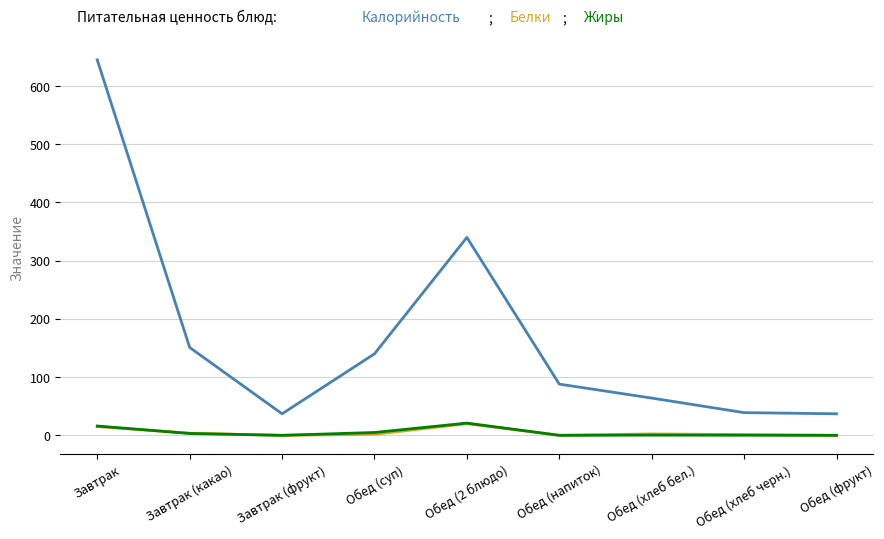

What is the difference between the highest and lowest values at Обед (фрукт)?

37.0